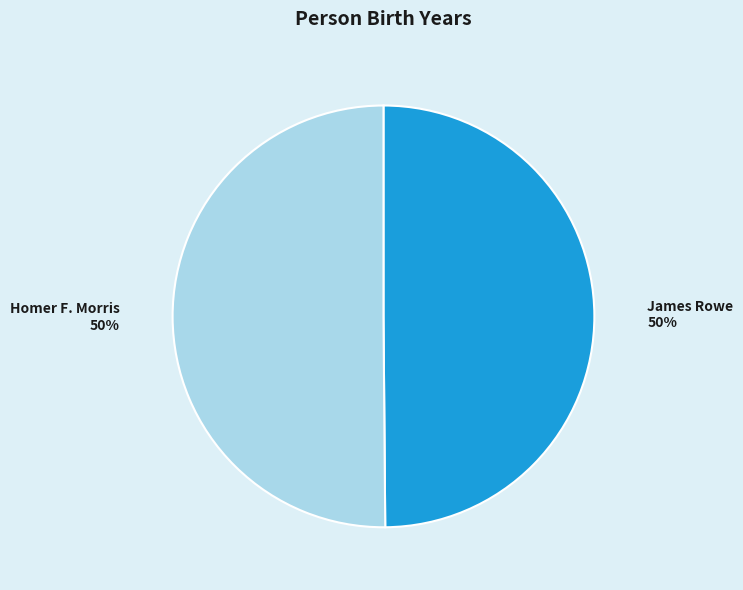

How many slices are in this pie chart?

2